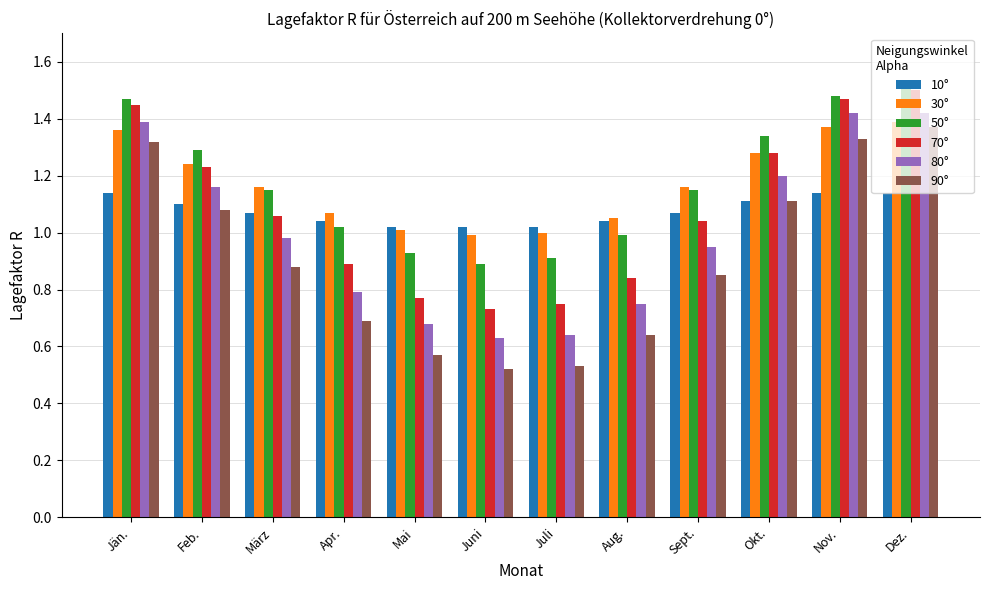

At how many categories does at least one series exceed 1?

12